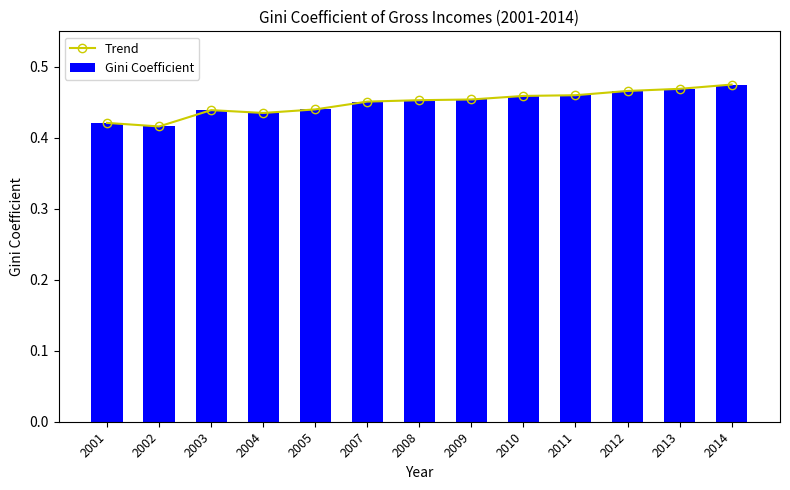

What is the value of the Gini Coefficient bar at the 5th from the left?

0.4